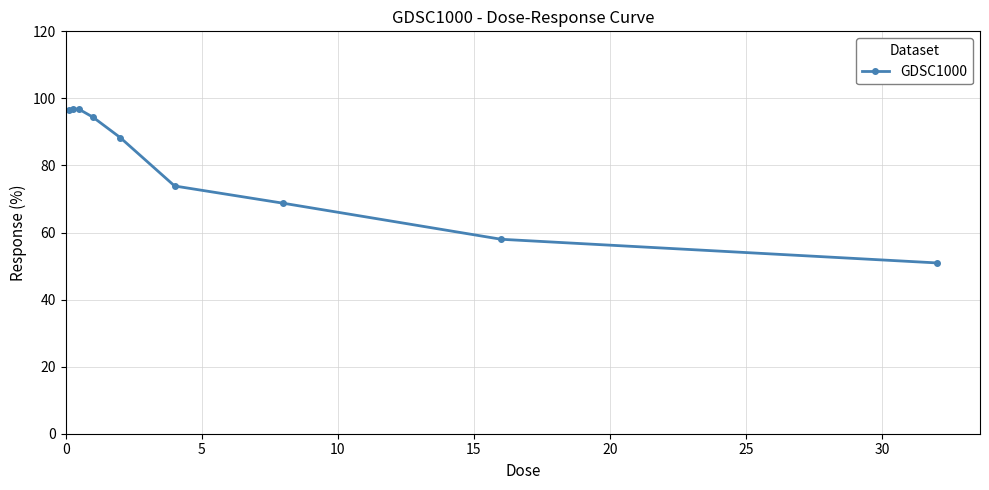

What is the maximum value shown in the chart?

96.9